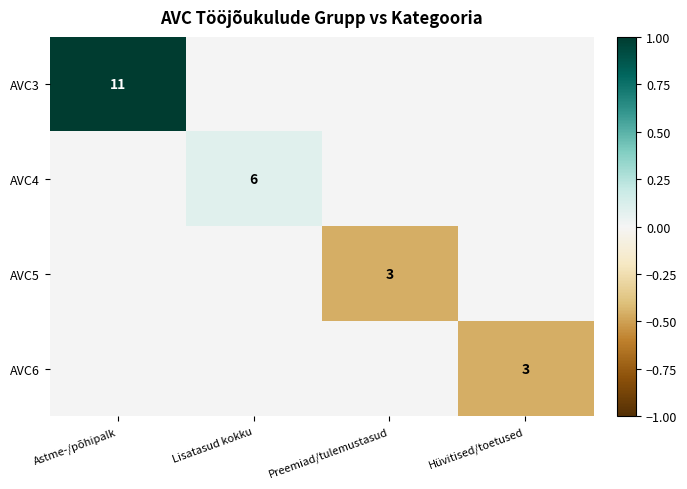

The AVC5 series shows 3 at Preemiad/tulemustasud. True or false?

True